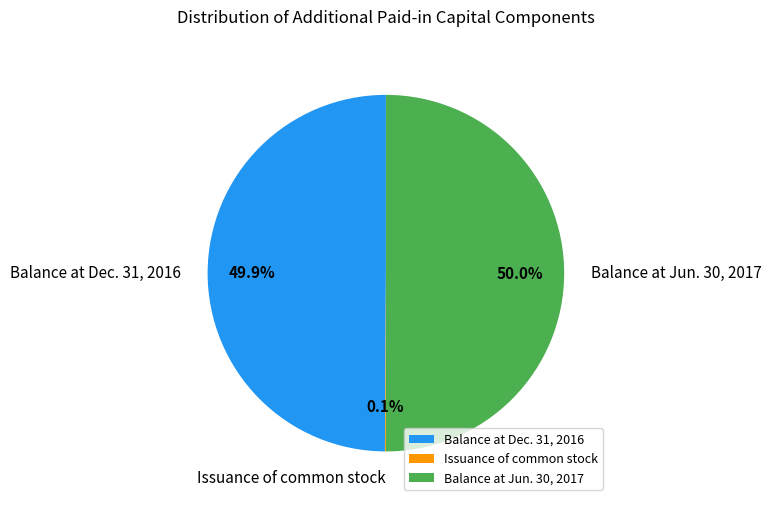

What portion of the pie excludes Balance at Dec. 31, 2016?

50.1%